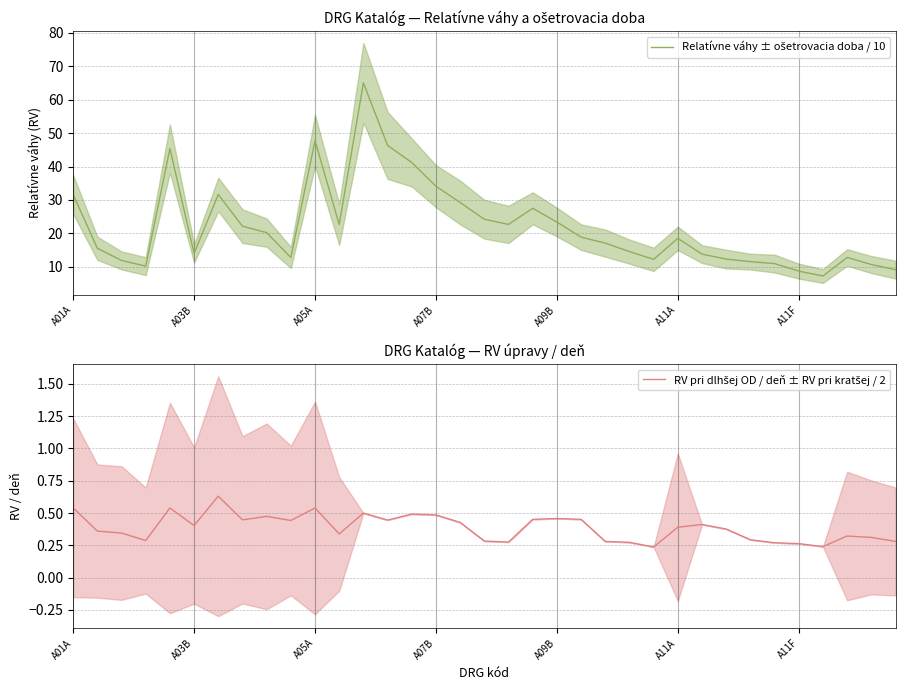

At how many categories does at least one series exceed 2?

35